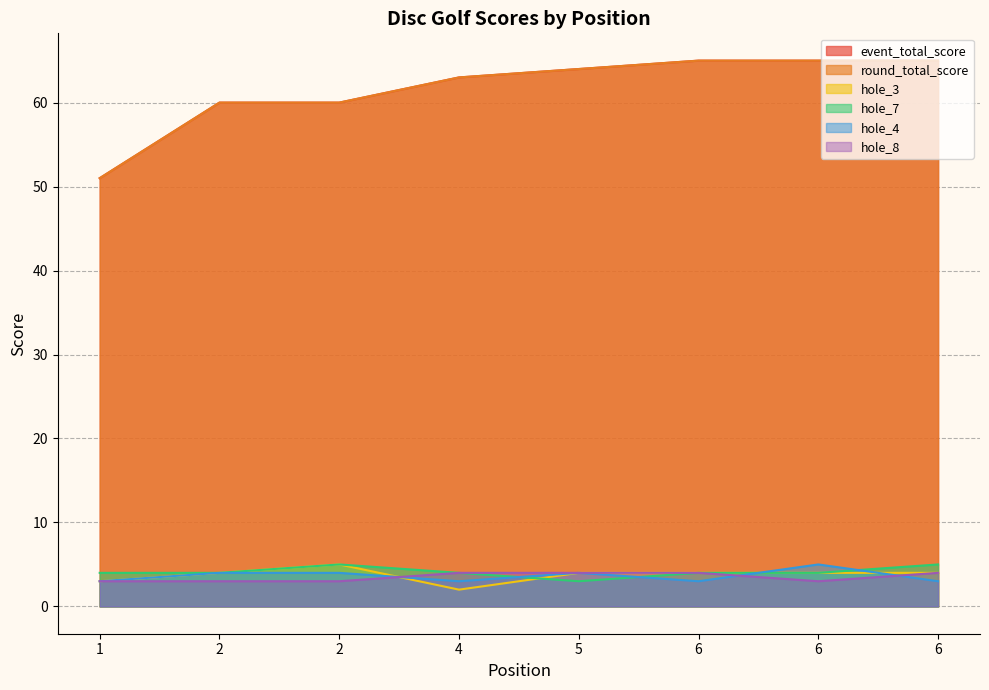

At which category does hole_7 reach its first local peak?

2